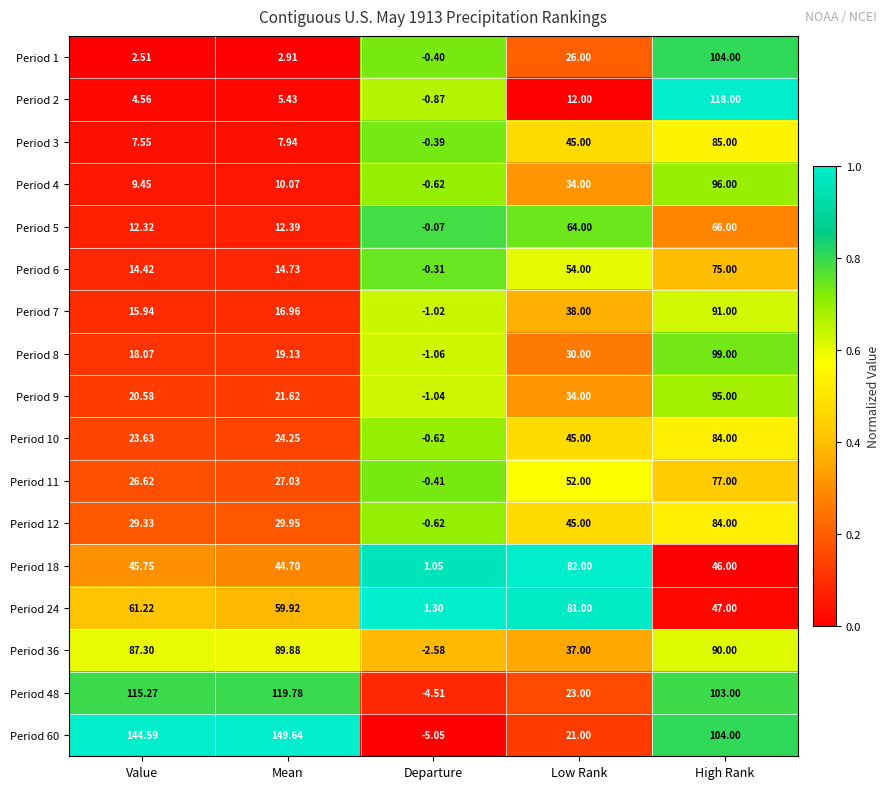

Where does the Period 10 series first go above 24?

Mean